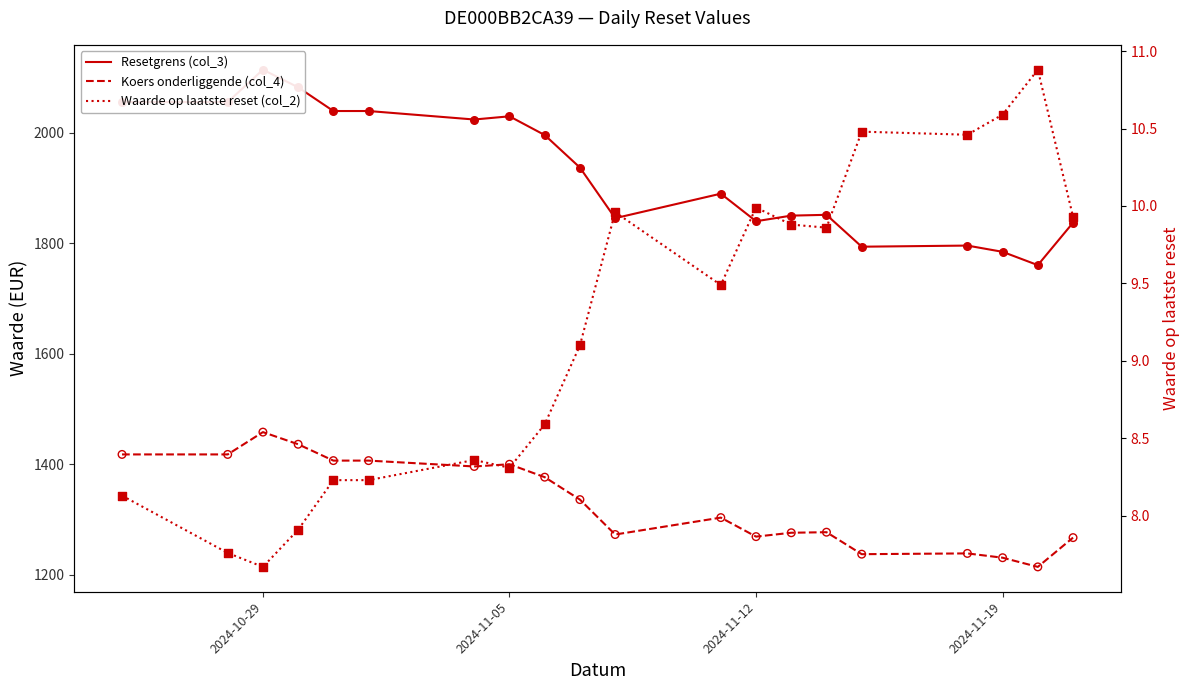

What are all the series names shown in the legend?

Resetgrens (col_3), Koers onderliggende (col_4), Waarde op laatste reset (col_2)